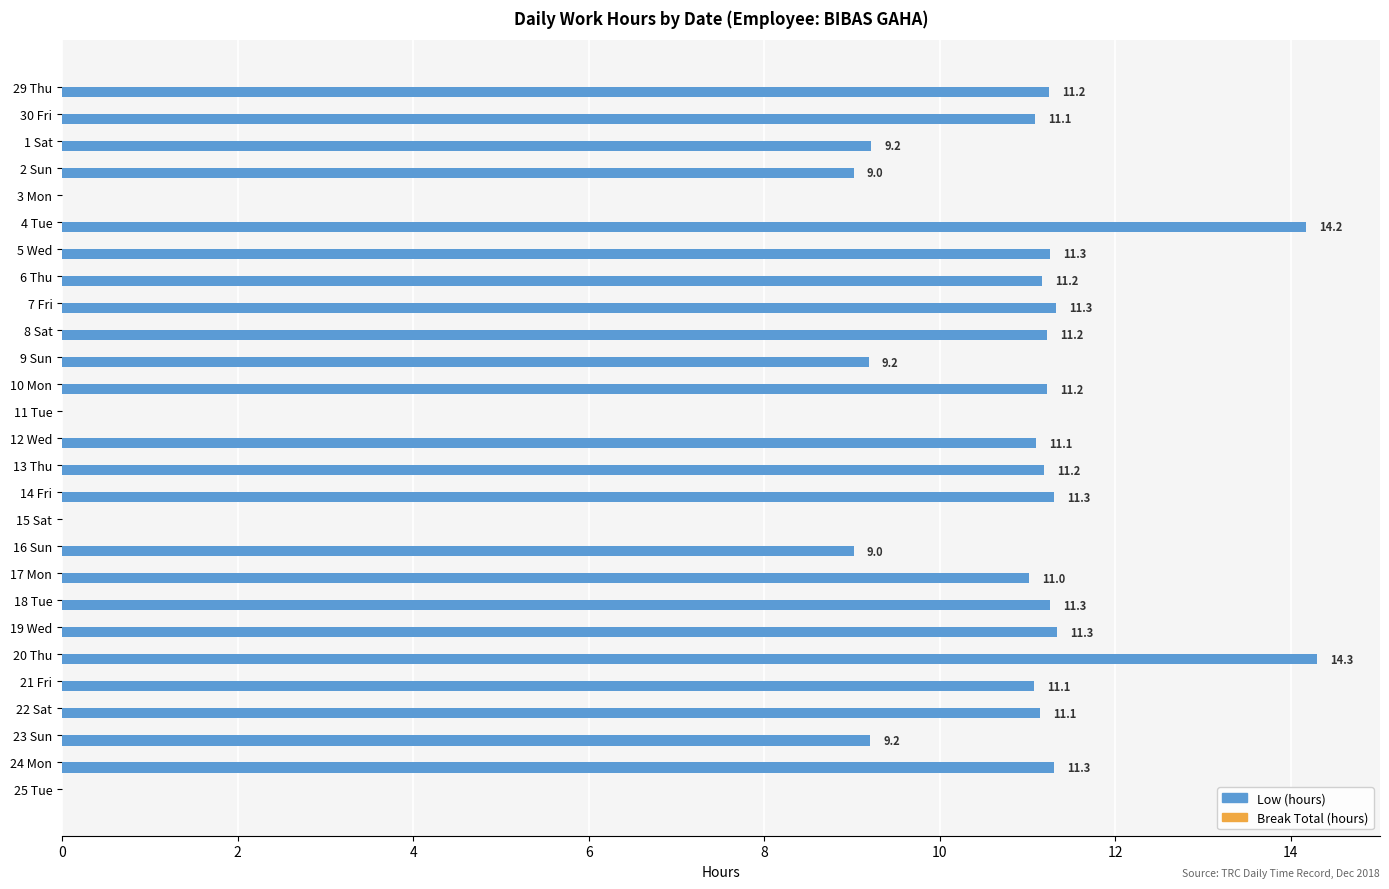

What is the change in value from 8 Sat to 14 Fri?

+0.1